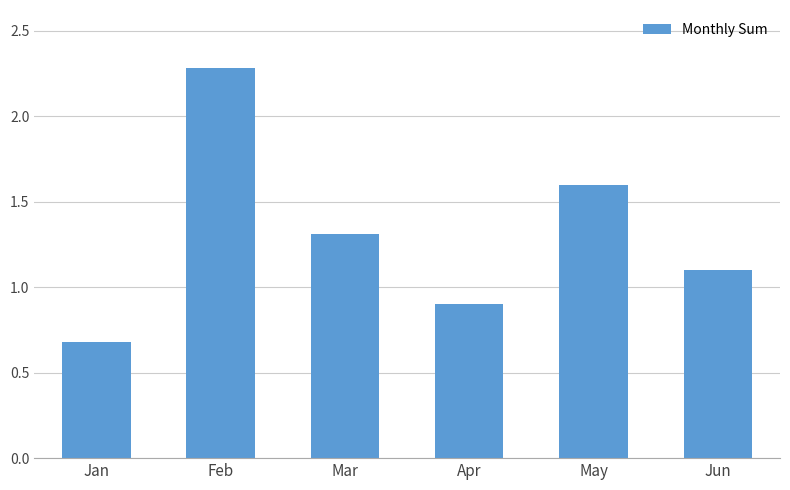

What is the value of the 2nd bar from the left?

2.3